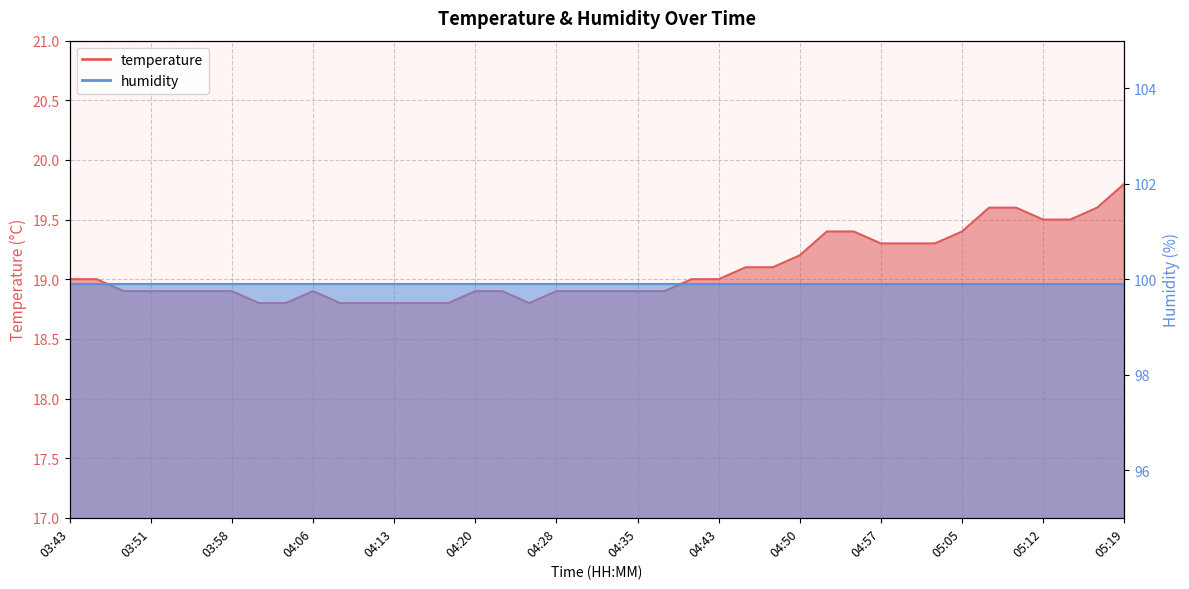

Is it true that the value at 05:19 is 10.2?

False